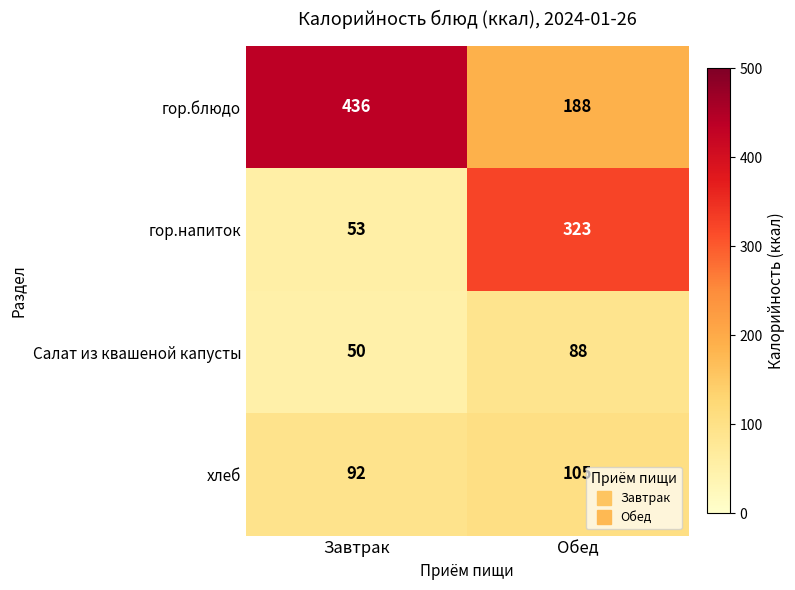

Where is хлеб nearest to the value 98?

Завтрак